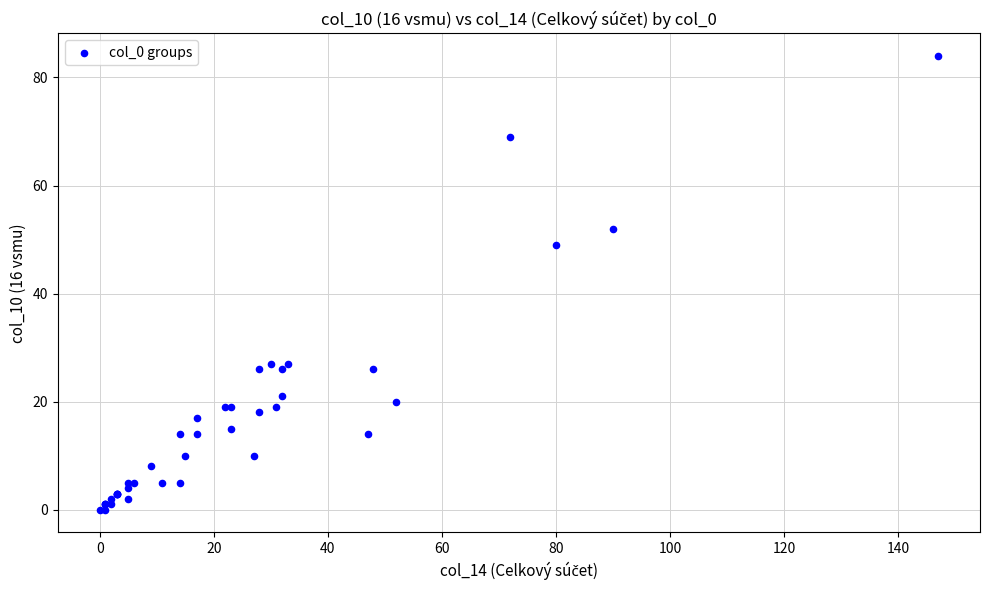

What Y value in the scatter plot is closest to 42?

49